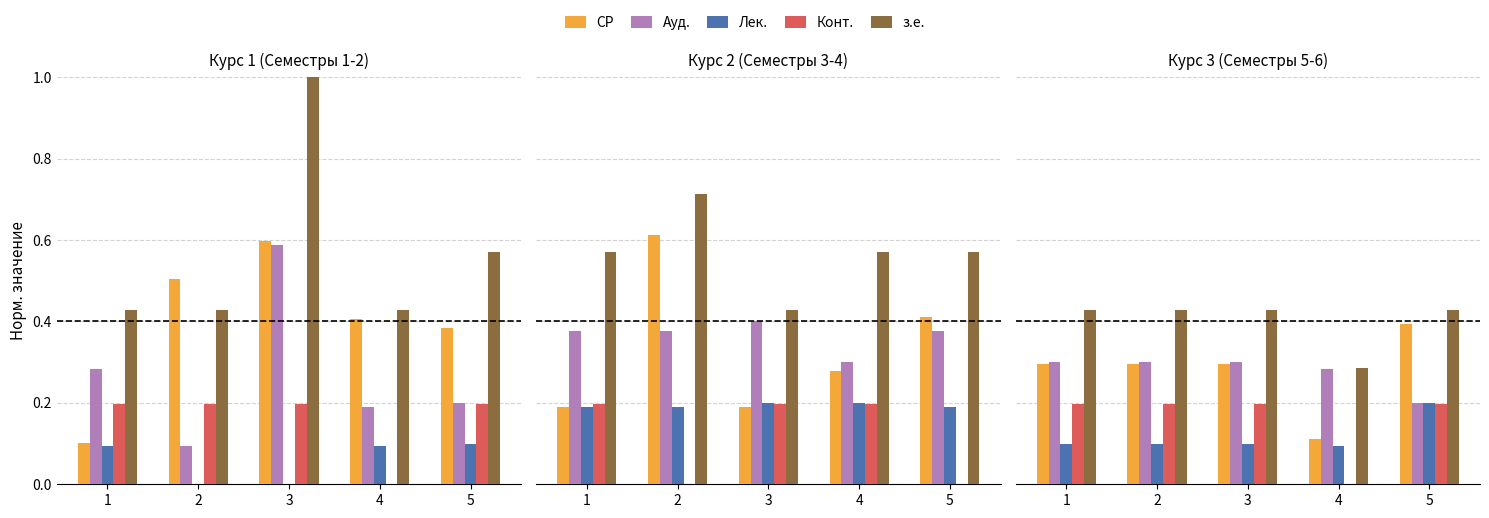

Are the bars horizontal?

No